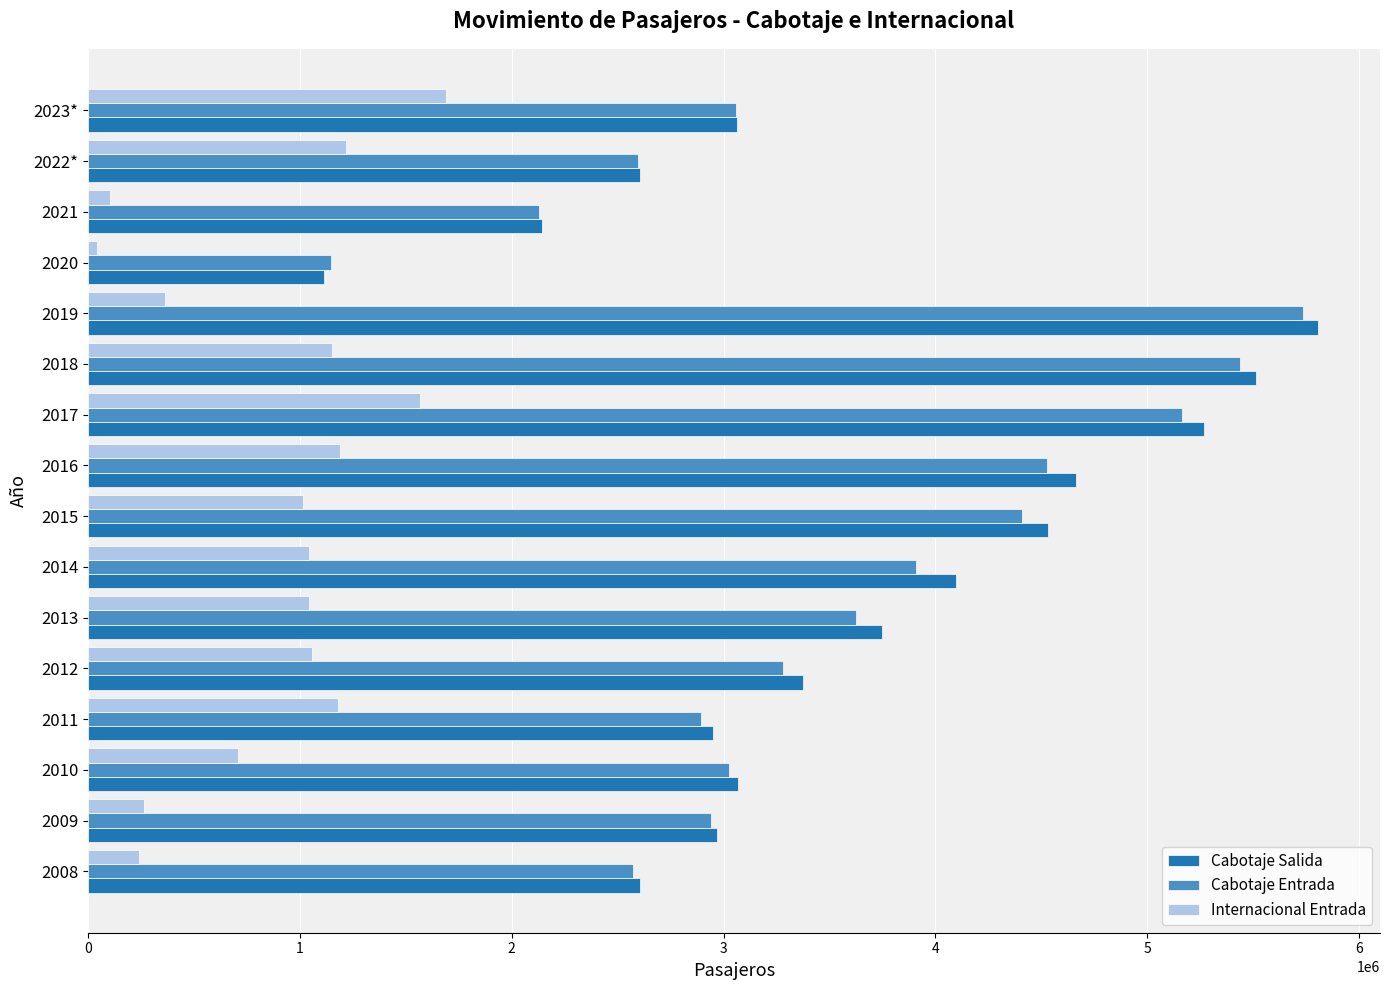

What is the difference between the maximum and minimum values in the Cabotaje Entrada series?

4590612.0